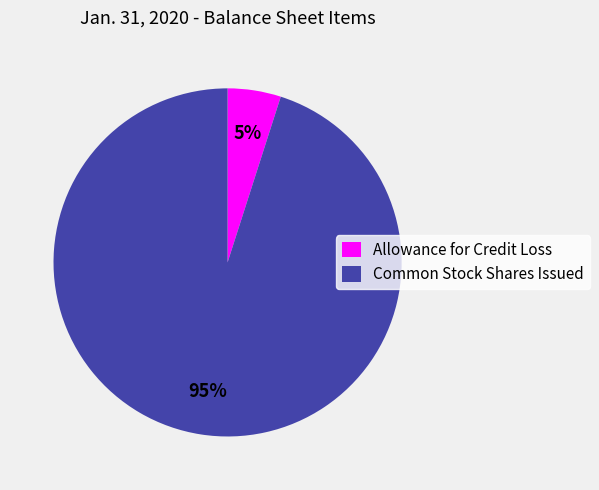

Which category accounts for the majority?

Common Stock Shares Issued